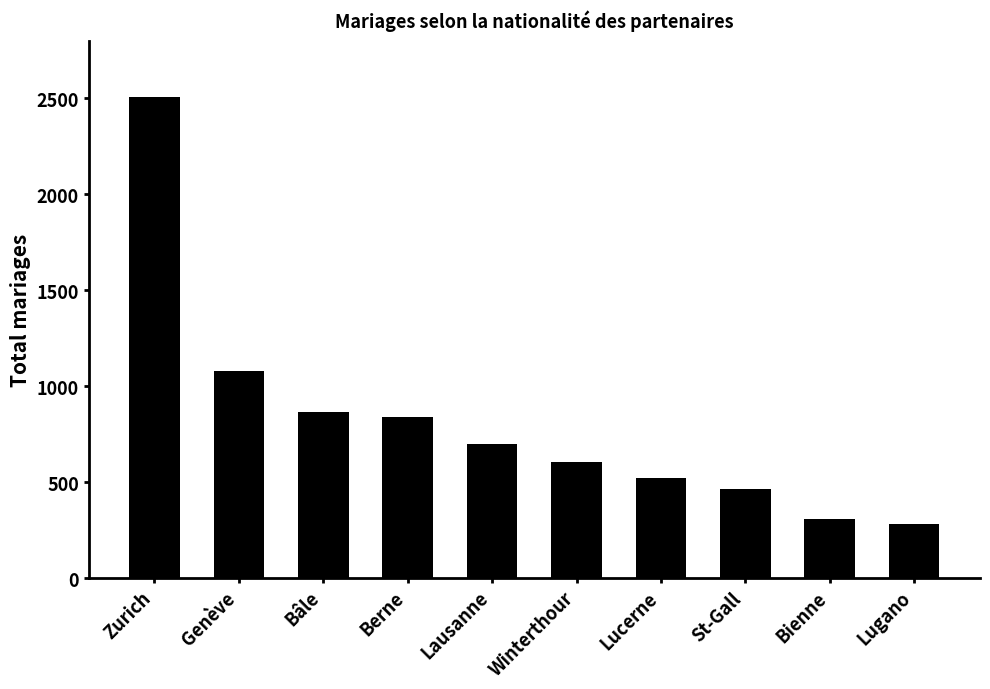

What is the label of the 3rd bar from the left?

Bâle